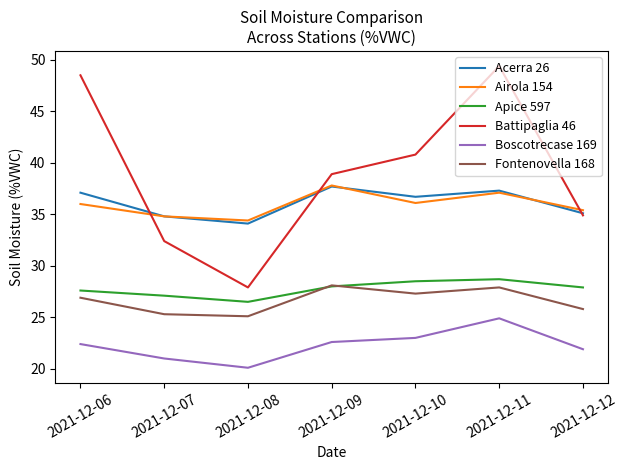

At which category does Apice 597 reach its first local valley?

2021-12-08